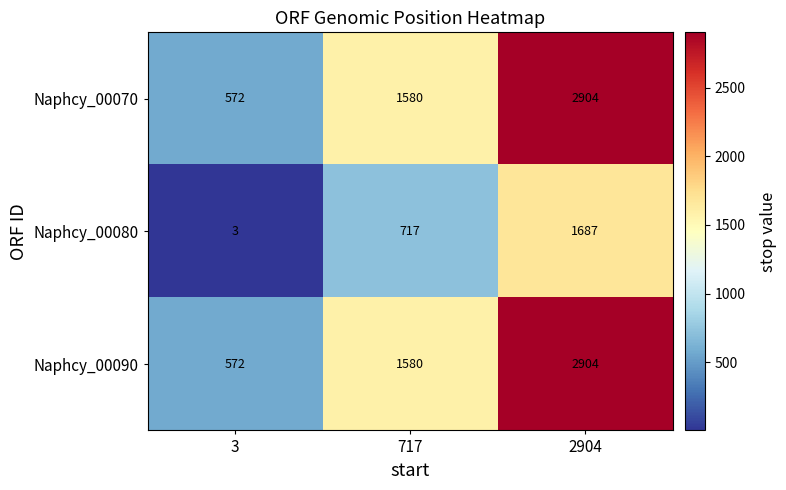

Which label corresponds to the largest value in the chart?

2904